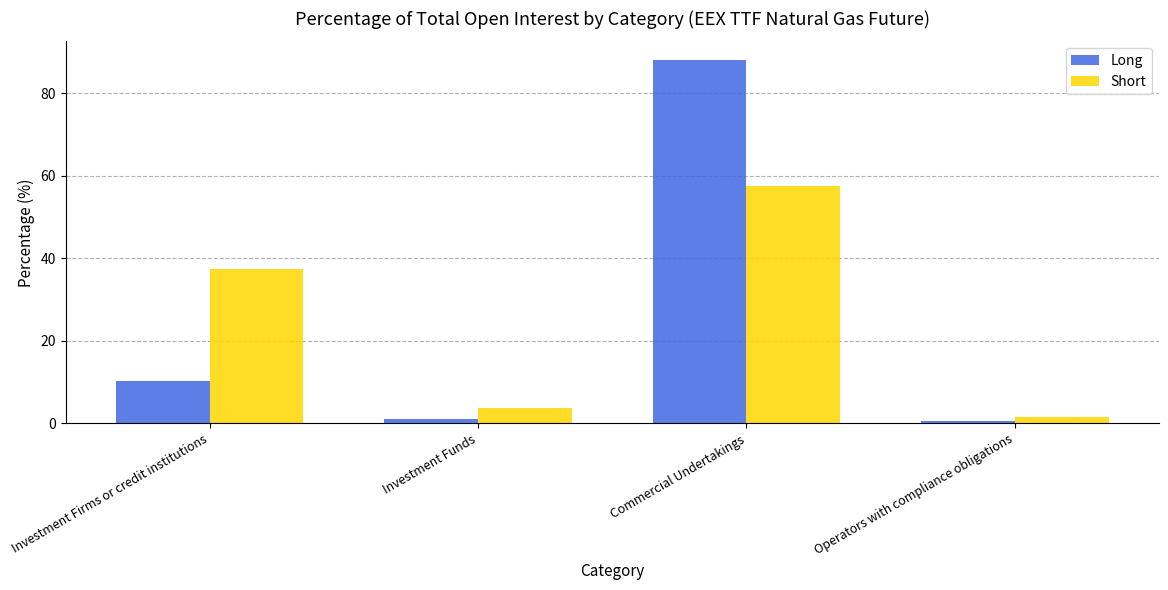

Count the number of data series in this chart.

2